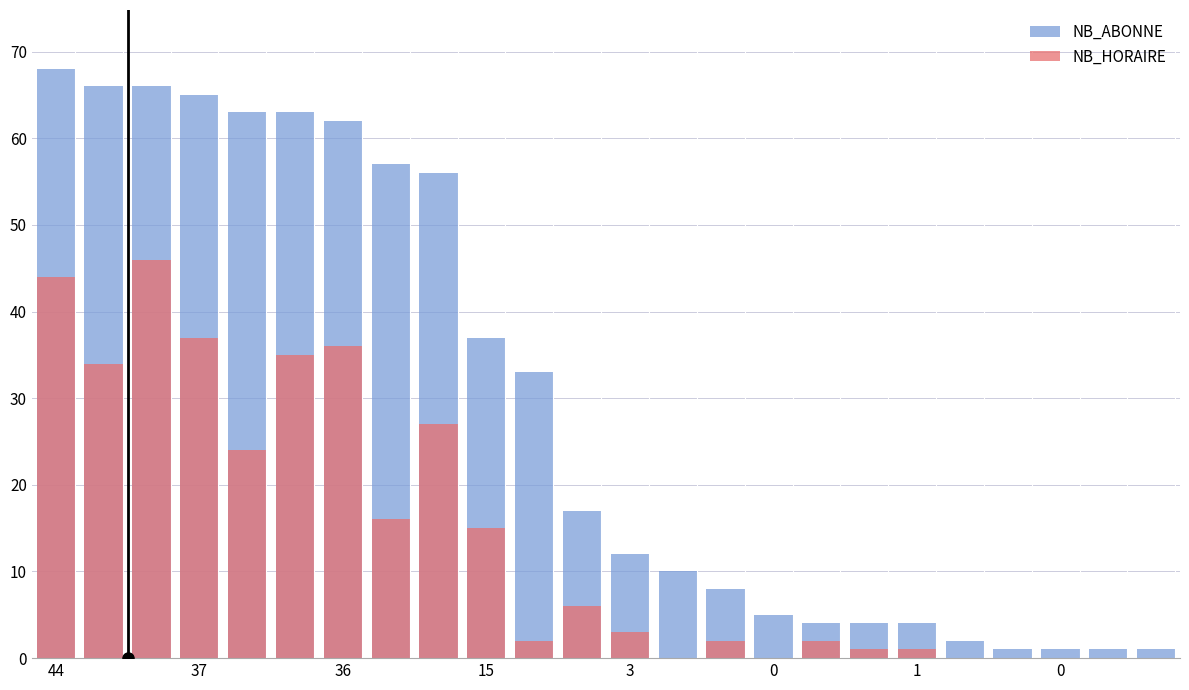

What is the difference between the maximum and minimum values in the NB_ABONNE series?

67